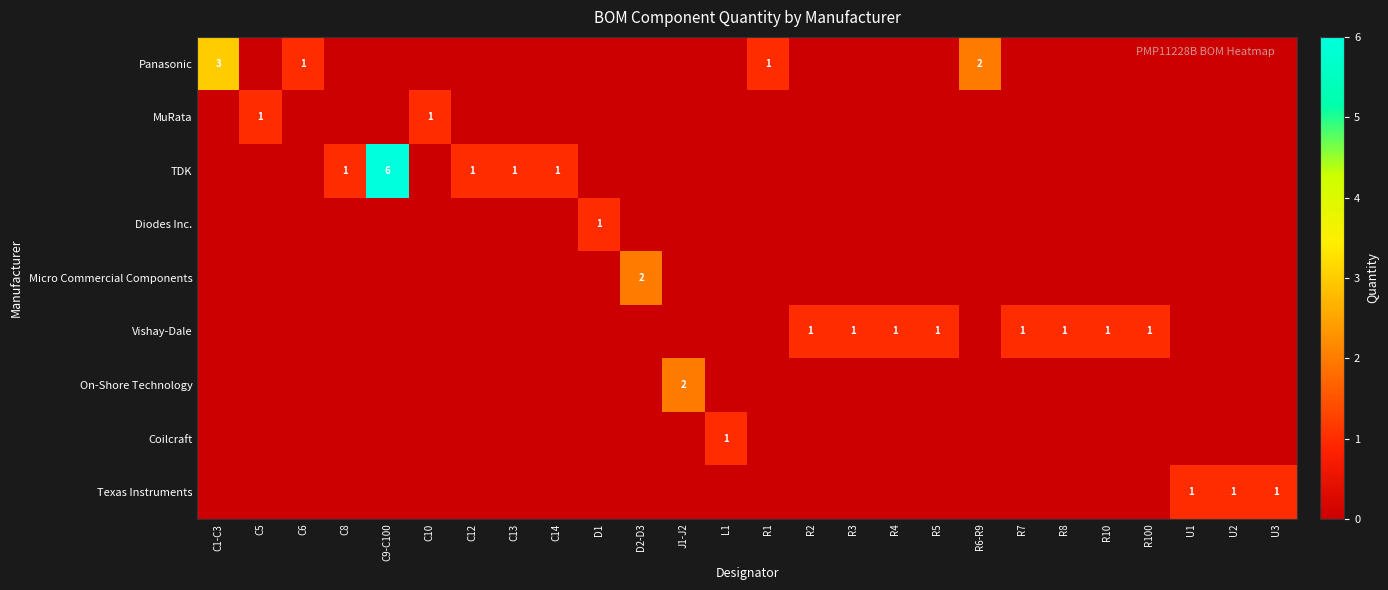

The Micro Commercial Components series shows -1 at C1-C3. True or false?

False